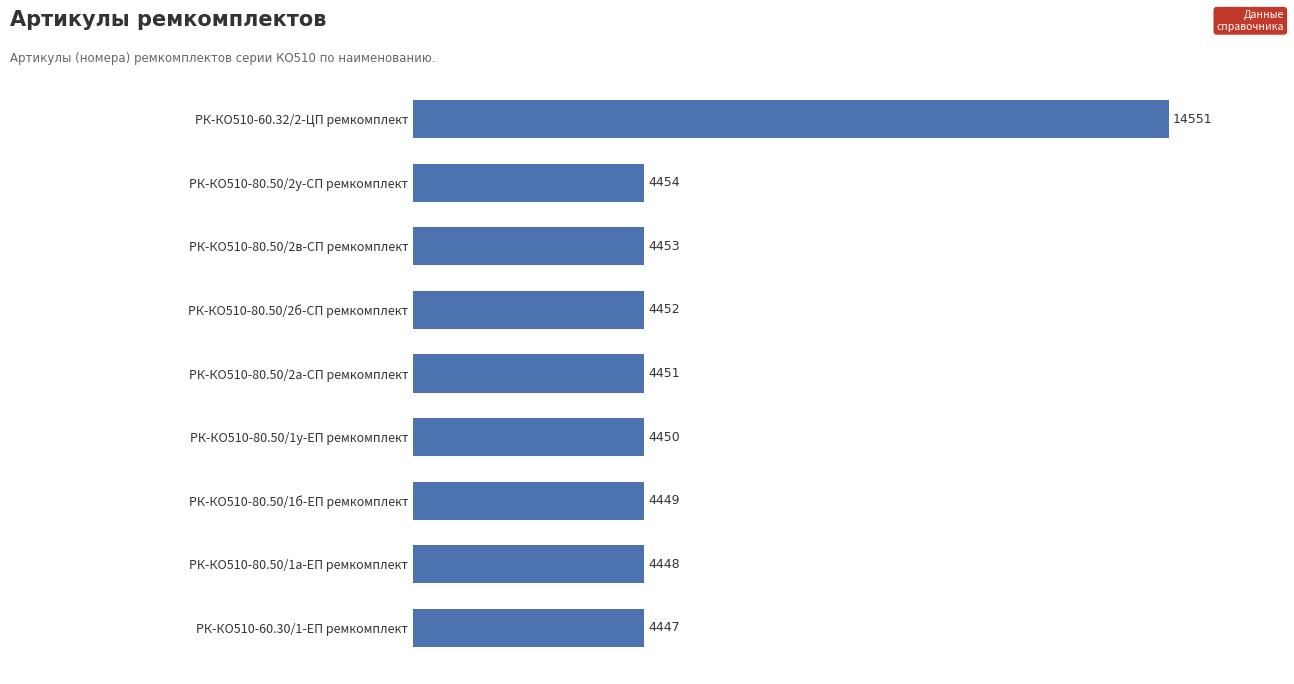

Reading bottom to top, what are all the values shown in this chart?

РК-КО510-60.30/1-ЕП ремкомплект=4447	РК-КО510-80.50/1а-ЕП ремкомплект=4448	РК-КО510-80.50/1б-ЕП ремкомплект=4449	РК-КО510-80.50/1у-ЕП ремкомплект=4450	РК-КО510-80.50/2а-СП ремкомплект=4451	РК-КО510-80.50/2б-СП ремкомплект=4452	РК-КО510-80.50/2в-СП ремкомплект=4453	РК-КО510-80.50/2у-СП ремкомплект=4454	РК-КО510-60.32/2-ЦП ремкомплект=14551